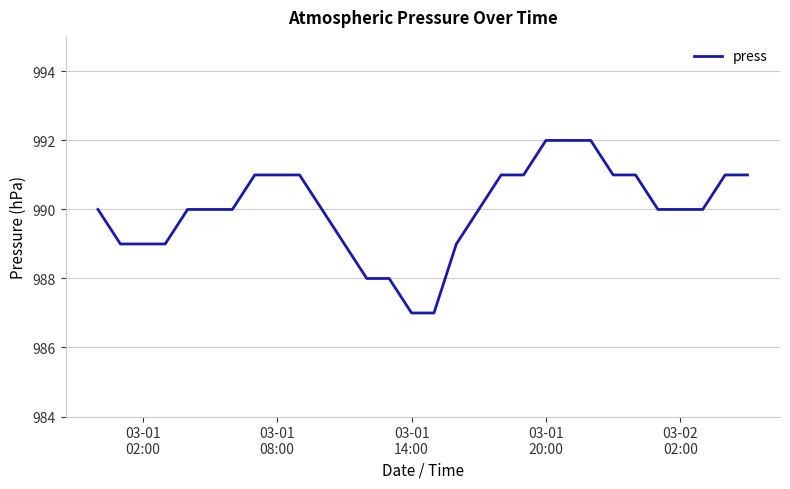

What is the minimum value shown in the chart?

987